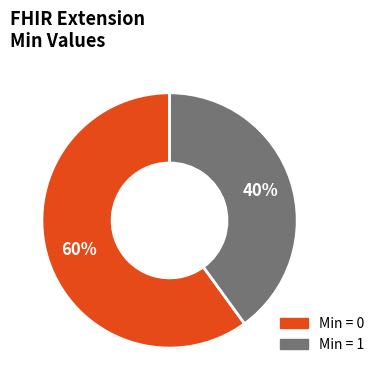

Is there any slice that represents more than half of the pie?

Yes